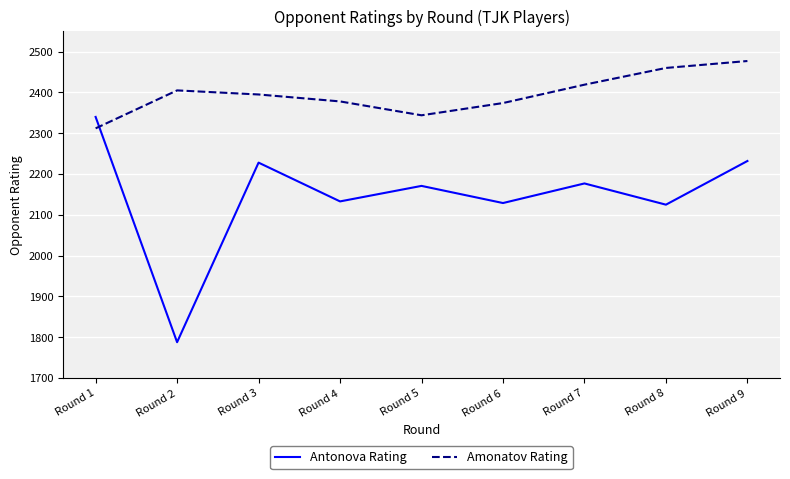

Which series has the largest total across all categories?

Amonatov Rating